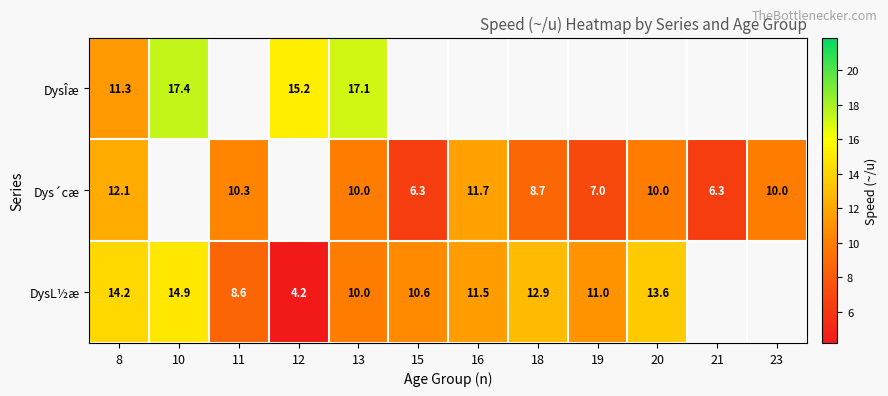

How many distinct data groups are displayed?

3